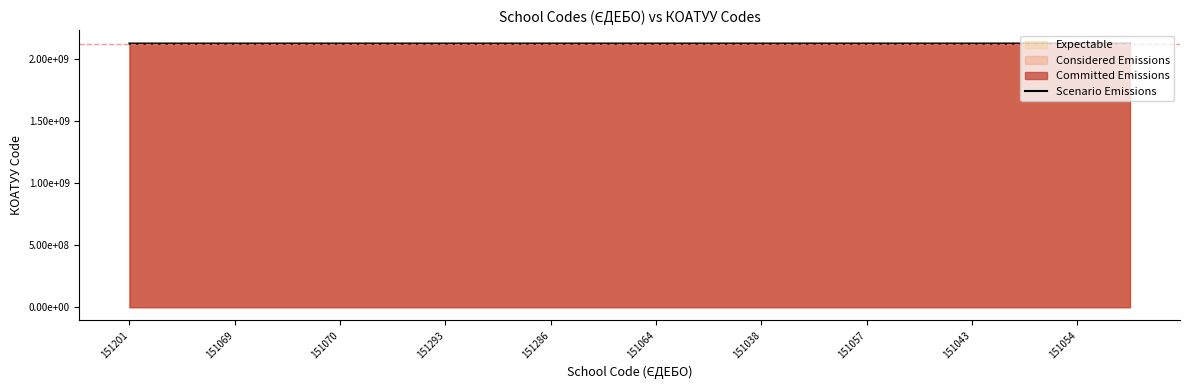

Reading right to left, extract all data points from this chart.

2121982801	2121983602	2121983201	2121983001	2121983001	2121981202	2121982401	2121983202	2121986401	2121982001	2121982001	2121982802	2121981601	2121981201	2121984802	2121980801	2121980801	2121980801	2121980801	2121980401